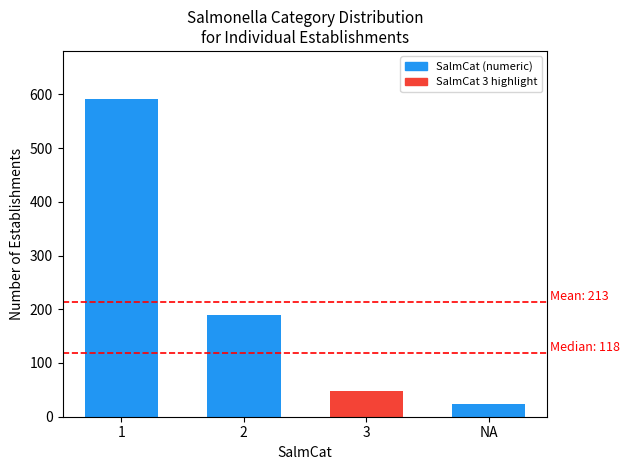

Does the chart contain stacked bars?

No